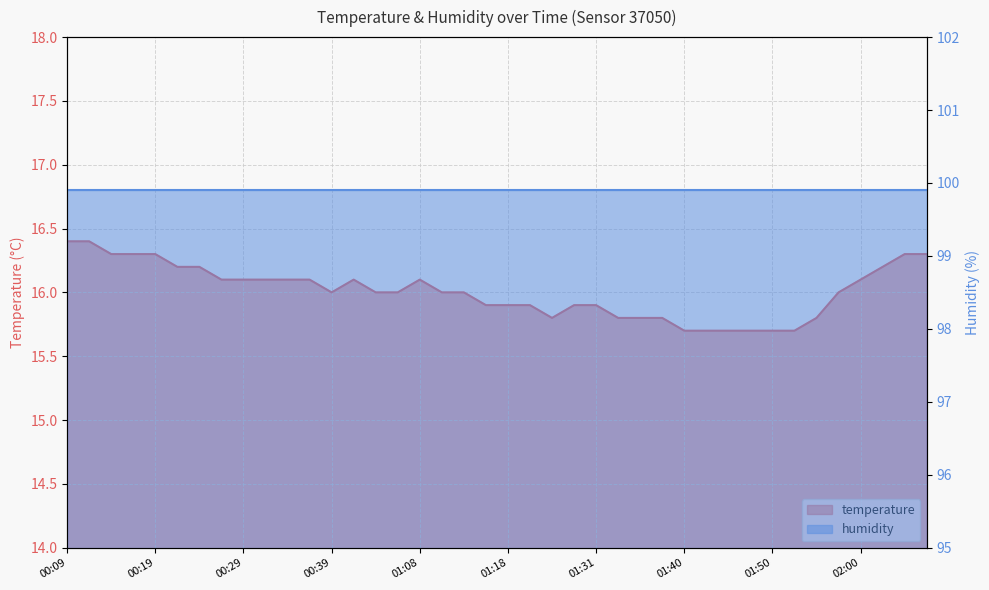

At which category does the chart reach its peak across all series?

00:09